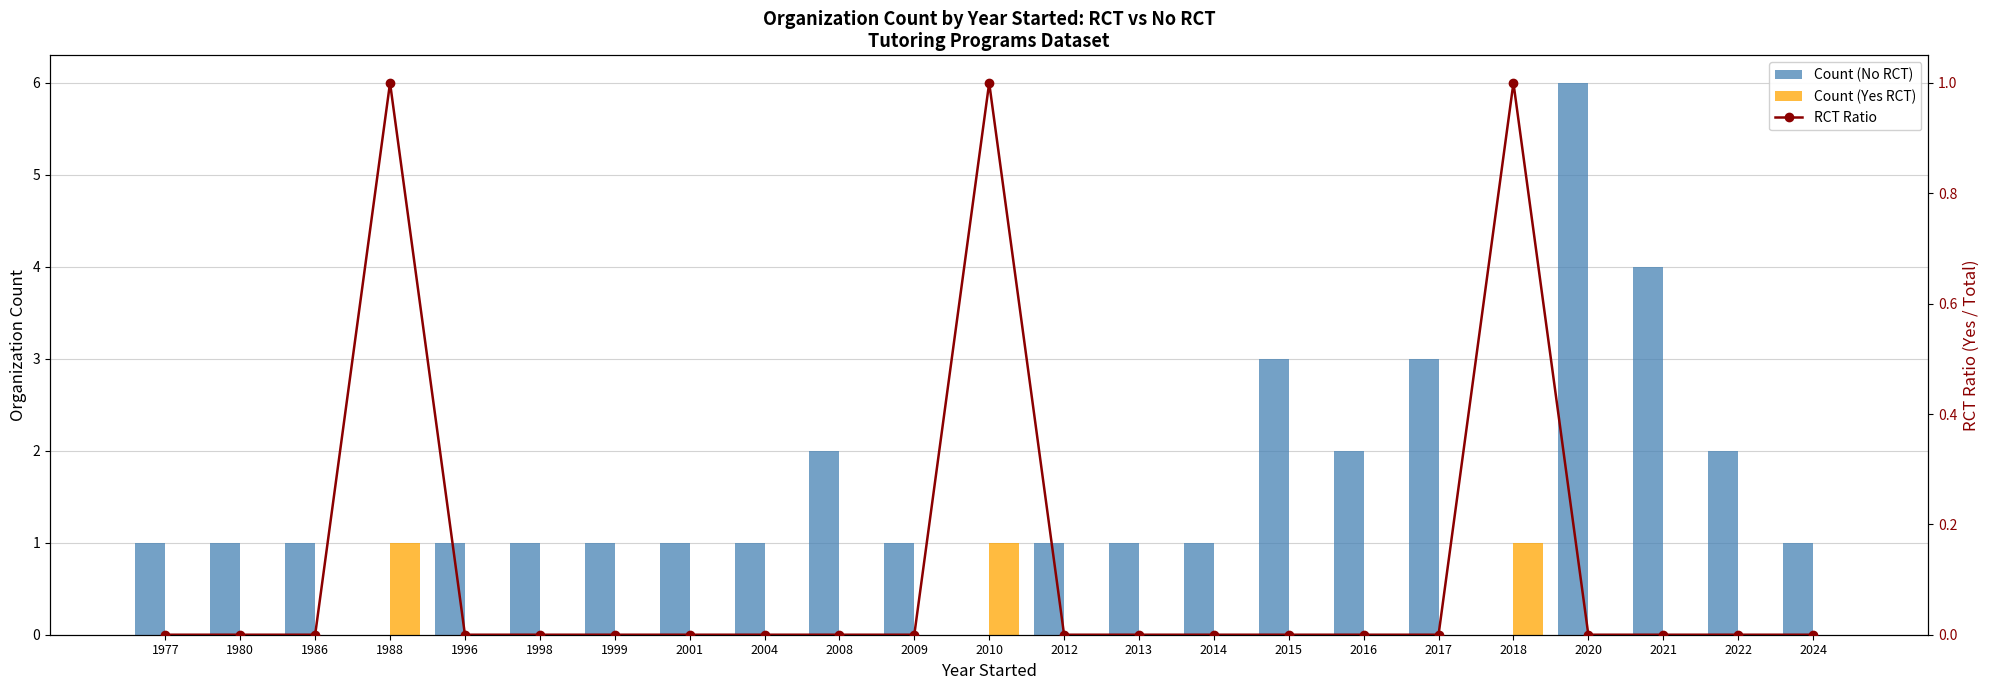

Reading left to right, extract all data points from this chart.

Count (No RCT): 1	1	1	0	1	1	1	1	1	2	1	0	1	1	1	3	2	3	0	6	4	2	1
Count (Yes RCT): 0	0	0	1	0	0	0	0	0	0	0	1	0	0	0	0	0	0	1	0	0	0	0
RCT Ratio: 0	0	0	1	0	0	0	0	0	0	0	1	0	0	0	0	0	0	1	0	0	0	0